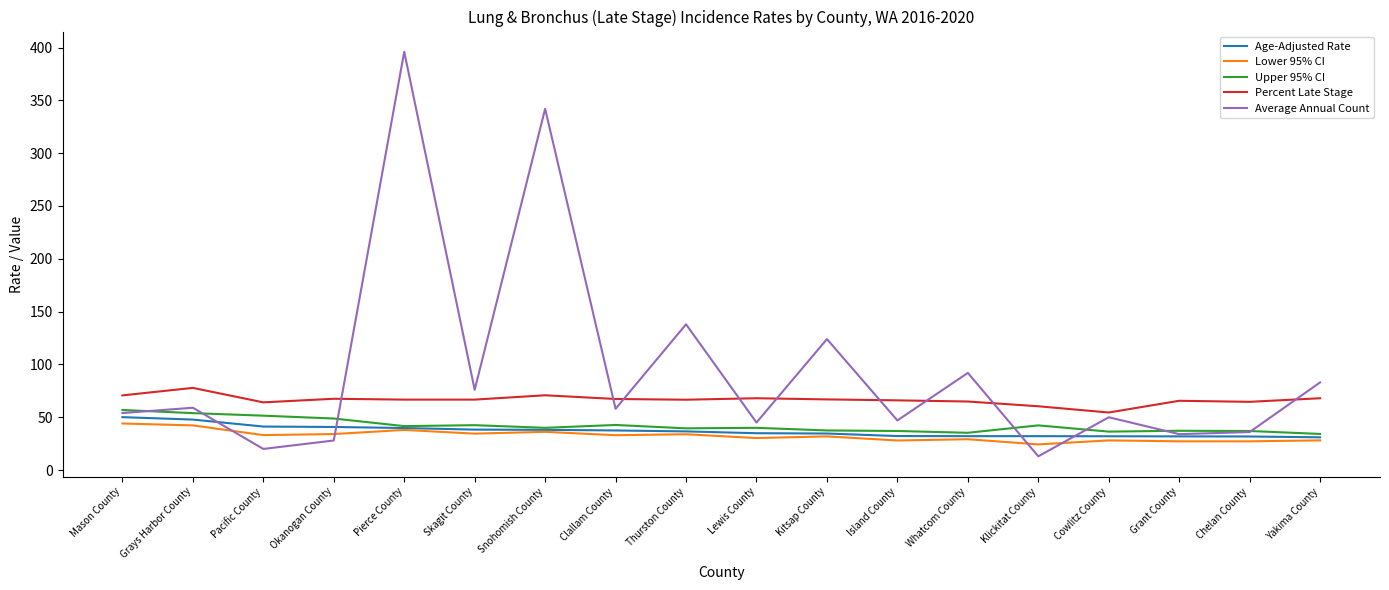

Between which two adjacent categories do Average Annual Count and Percent Late Stage first intersect?

Okanogan County and Pierce County